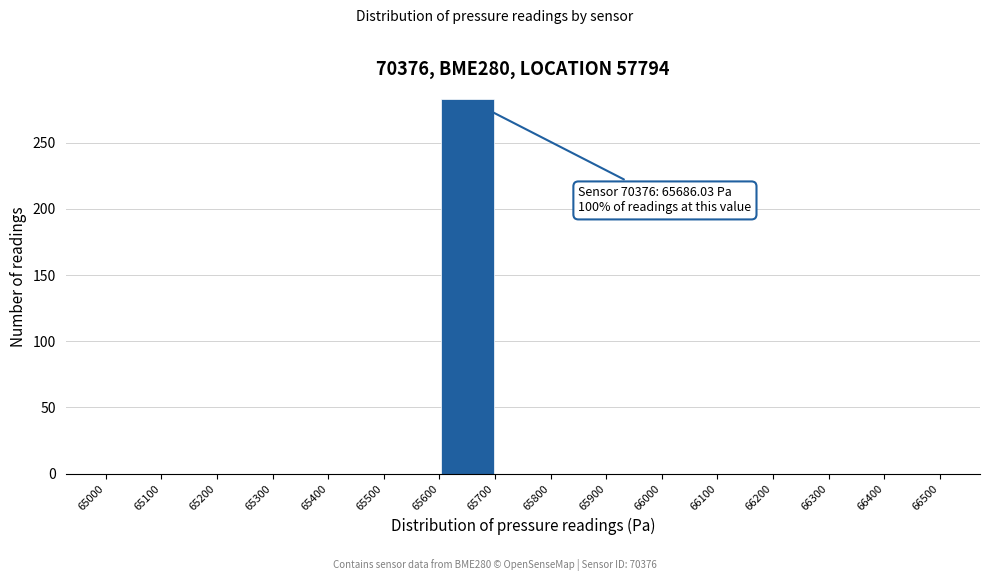

Which range on the x-axis has the tallest bar?

65600 to 65700